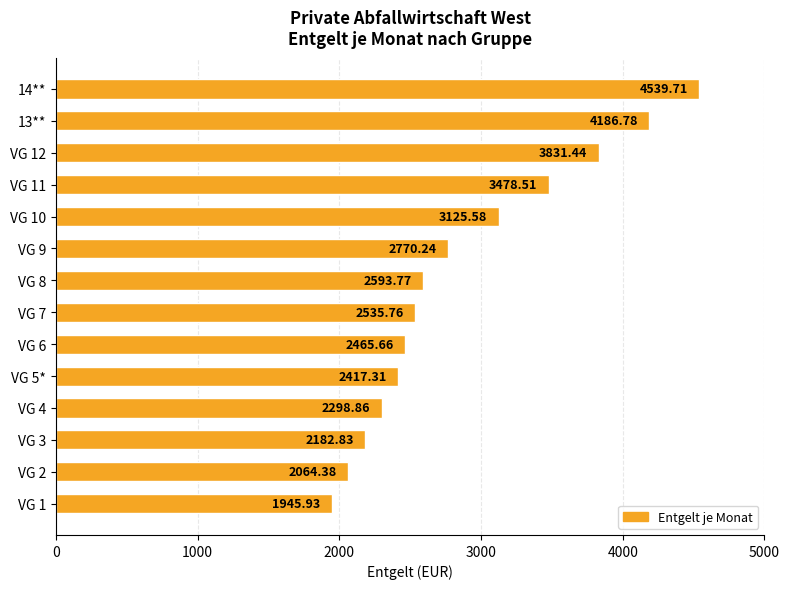

At which category does the chart reach its peak across all series?

14**